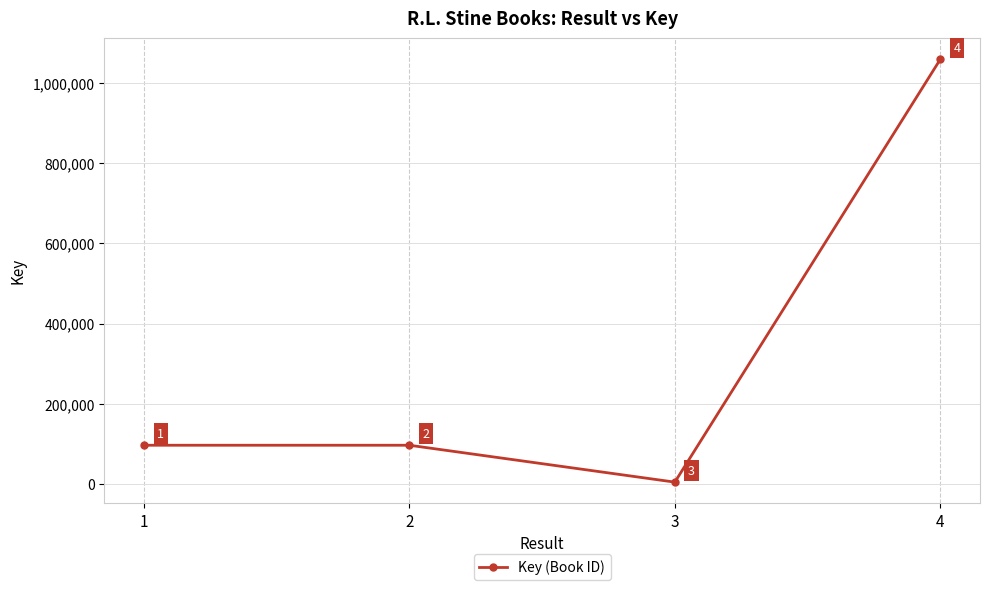

What is the sum of the values at 3 and 1?

101849